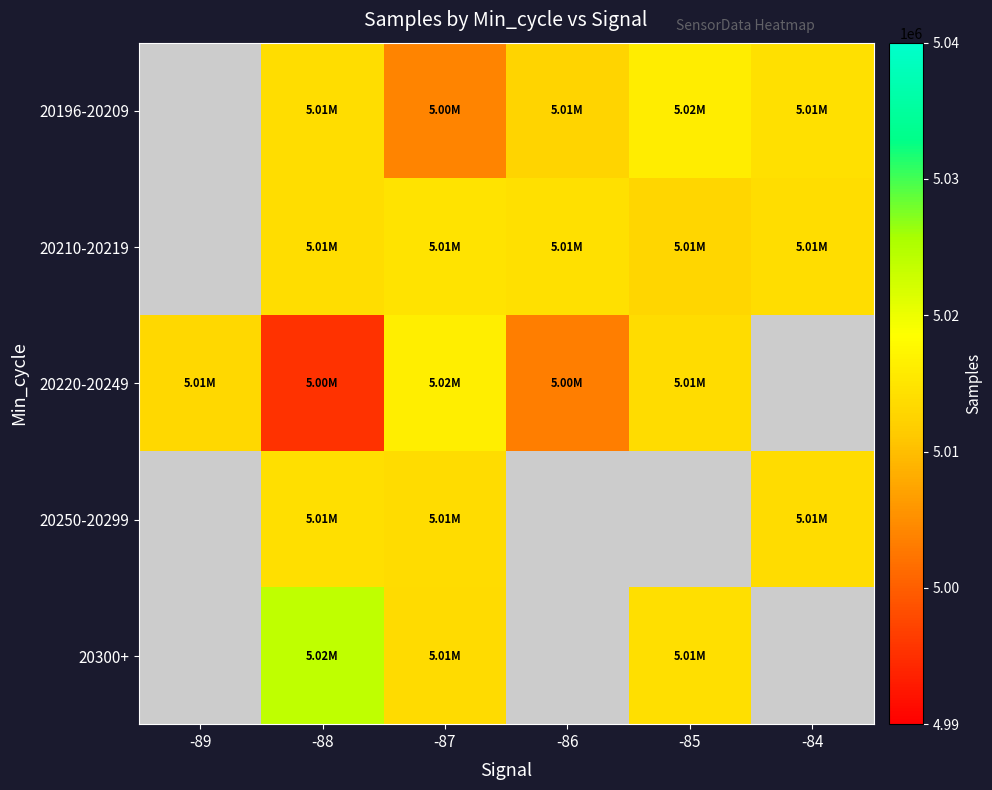

What is the greatest value displayed?

5023897.3